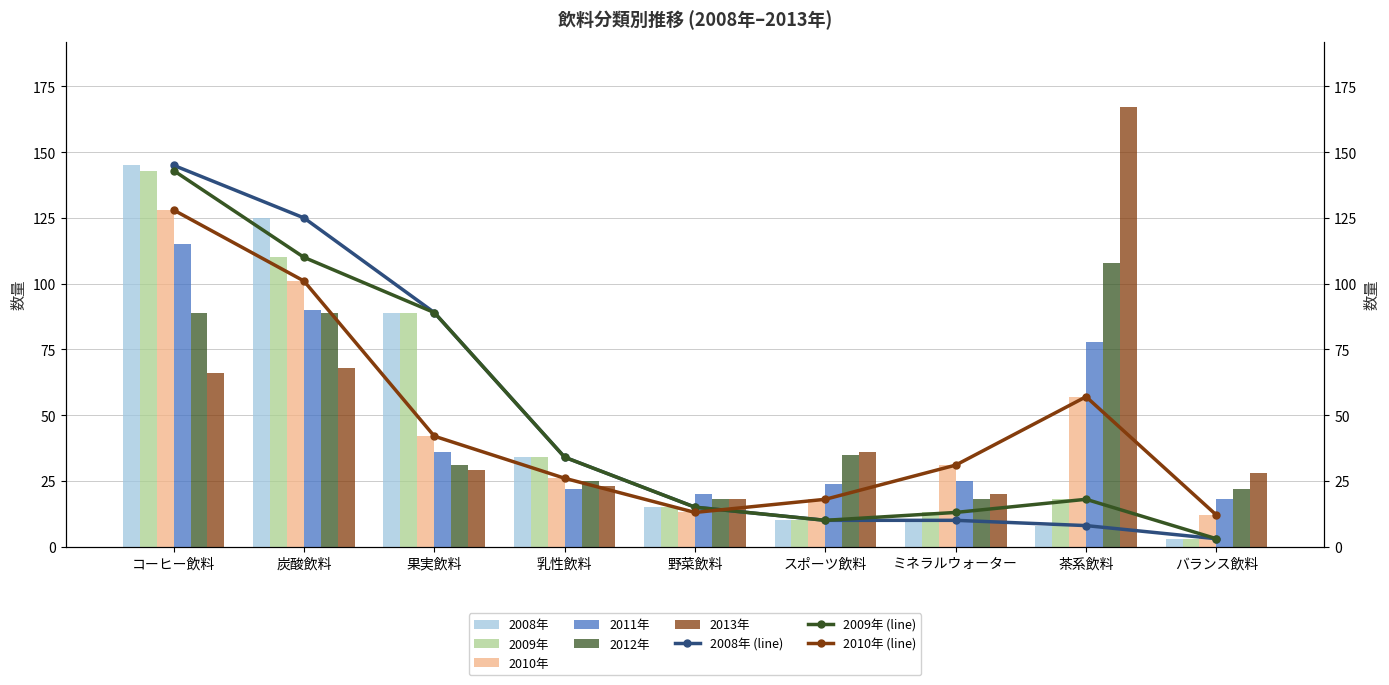

What is the value of the 2011年 bar at the 9th from the left?

18